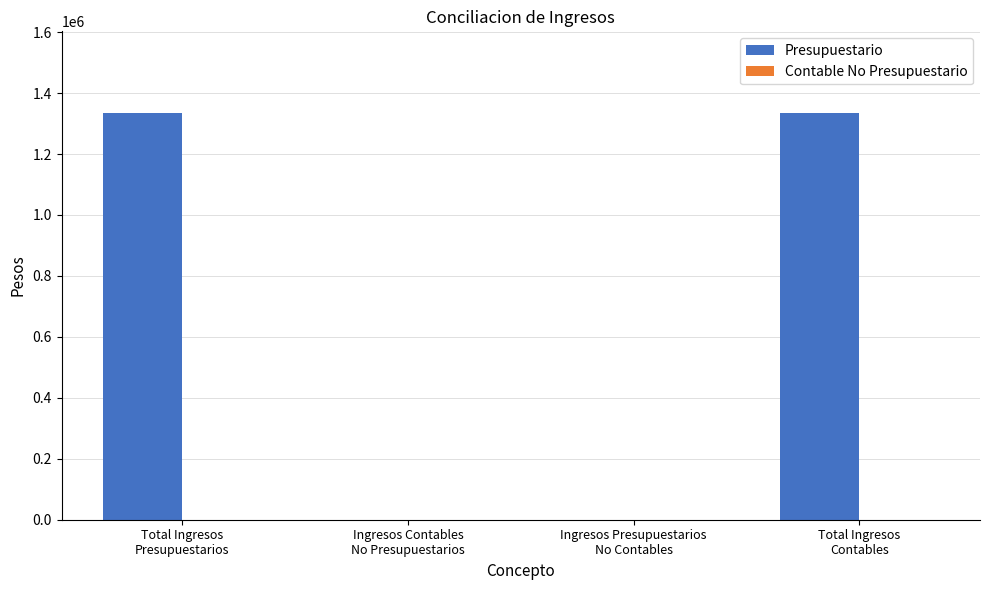

What is the maximum value shown in the chart?

1335472.1